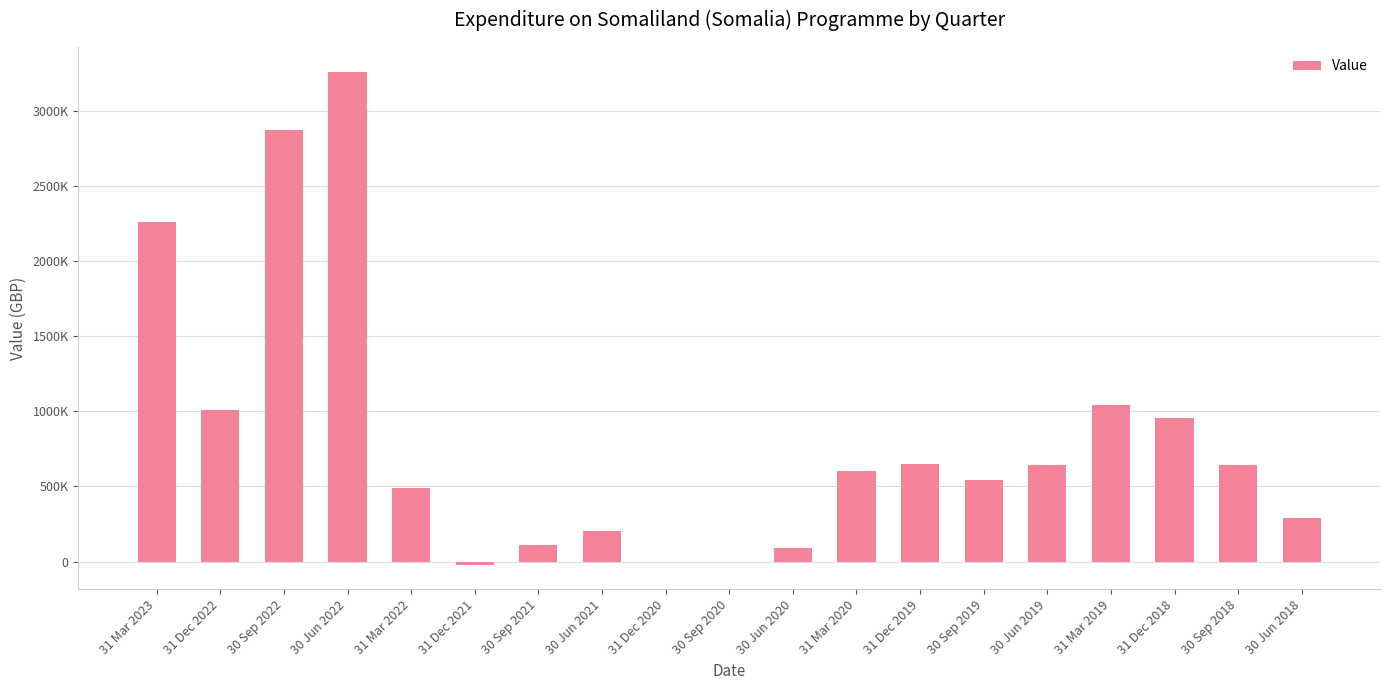

What is the sum of all values?

15639184.2